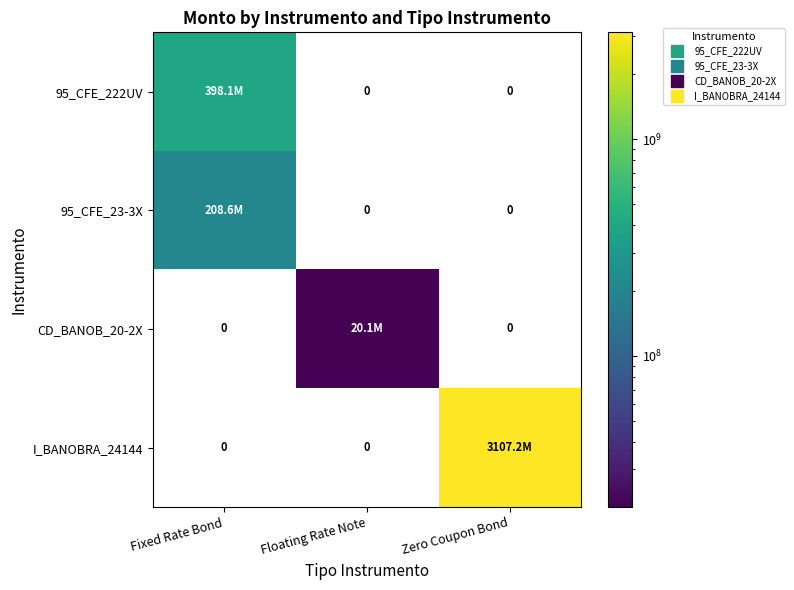

The 95_CFE_222UV series shows 591946992.3 at Fixed Rate Bond. True or false?

False